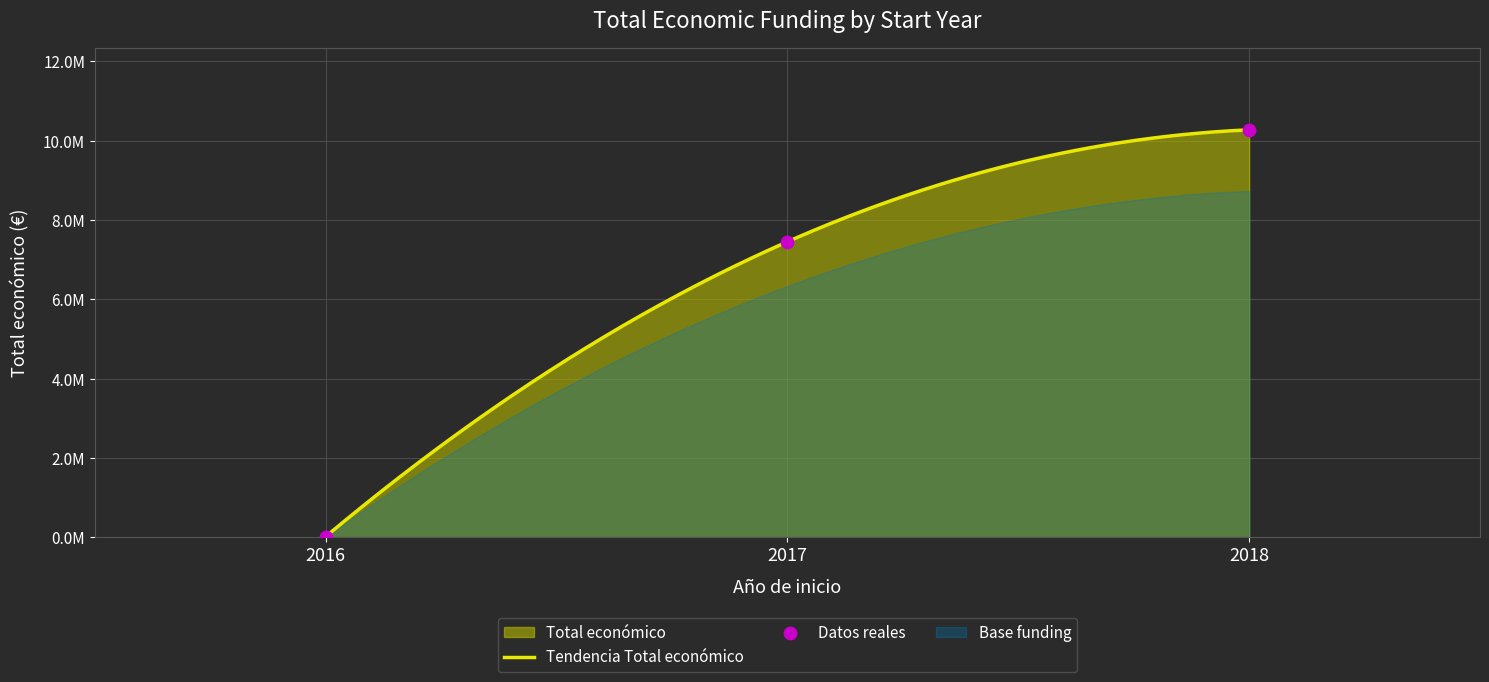

Between 2018 and 2018, which is larger?

2018